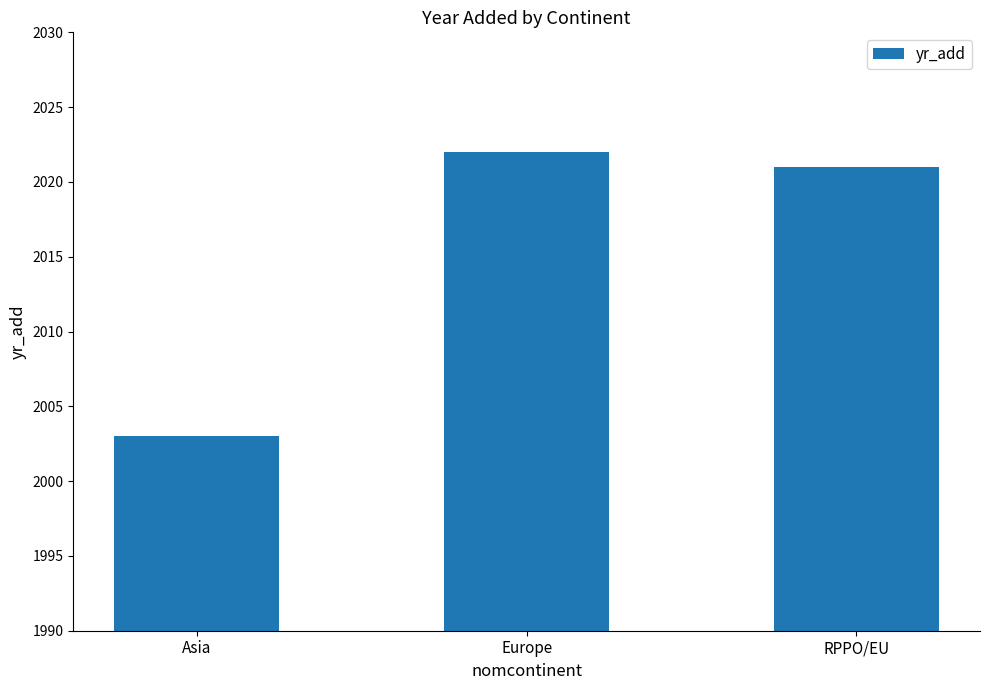

Which label corresponds to the smallest value in the chart?

Asia